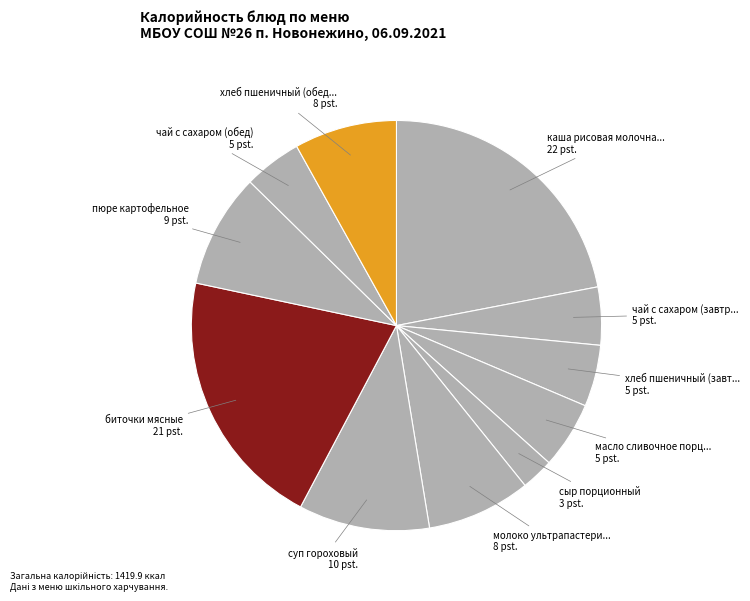

Is there a majority slice in this chart?

No